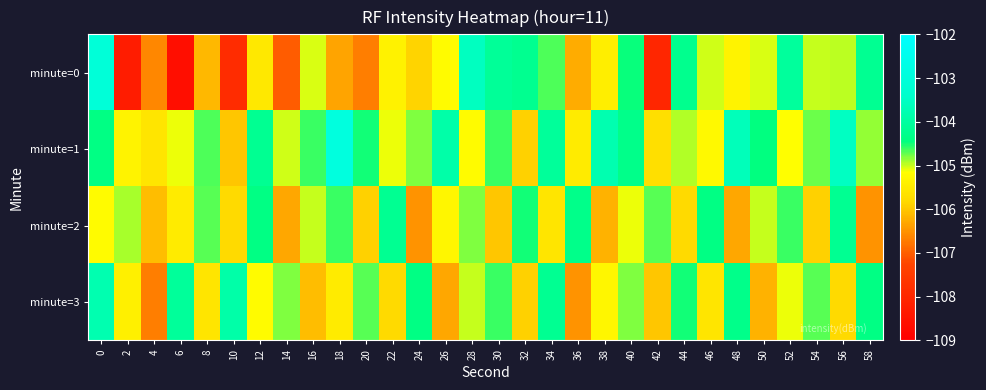

Reading left to right, transcribe all the data shown in this chart.

minute=0: 0=-103.1	2=-108.3	4=-106.6	6=-108.6	8=-106.1	10=-107.9	12=-105.6	14=-107.0	16=-105.1	18=-106.3	20=-106.7	22=-105.4	24=-105.9	26=-105.2	28=-103.6	30=-104.1	32=-104.2	34=-104.7	36=-106.2	38=-105.4	40=-104.5	42=-108.0	44=-104.2	46=-105.0	48=-105.4	50=-105.0	52=-104.1	54=-105.0	56=-105.0	58=-104.2
minute=1: 0=-104.4	2=-105.3	4=-105.6	6=-105.1	8=-104.7	10=-106.0	12=-104.2	14=-105.0	16=-104.6	18=-102.9	20=-104.5	22=-105.1	24=-104.8	26=-103.9	28=-105.2	30=-104.6	32=-105.9	34=-104.1	36=-105.5	38=-103.8	40=-104.3	42=-105.7	44=-105.0	46=-105.2	48=-103.7	50=-104.5	52=-105.2	54=-104.8	56=-103.5	58=-104.8
minute=2: 0=-105.2	2=-104.9	4=-106.1	6=-105.5	8=-104.7	10=-105.8	12=-104.4	14=-106.3	16=-105.0	18=-104.6	20=-105.9	22=-104.2	24=-106.5	26=-105.3	28=-104.8	30=-106.0	32=-104.5	34=-105.6	36=-104.3	38=-106.2	40=-105.1	42=-104.7	44=-105.8	46=-104.4	48=-106.3	50=-105.0	52=-104.6	54=-105.9	56=-104.2	58=-106.5
minute=3: 0=-103.8	2=-105.4	4=-106.7	6=-104.1	8=-105.6	10=-103.9	12=-105.2	14=-104.8	16=-106.1	18=-105.5	20=-104.7	22=-105.8	24=-104.4	26=-106.3	28=-105.0	30=-104.6	32=-105.9	34=-104.2	36=-106.5	38=-105.3	40=-104.8	42=-106.0	44=-104.5	46=-105.6	48=-104.3	50=-106.2	52=-105.1	54=-104.7	56=-105.8	58=-104.4